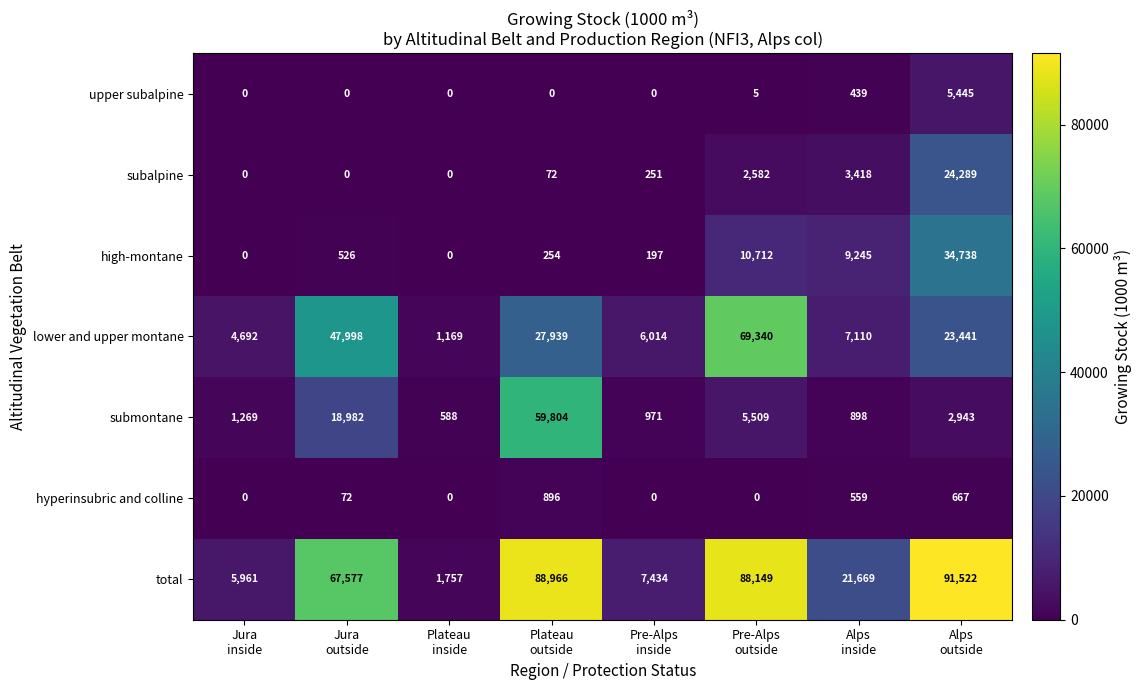

Which series has the largest range (max minus min)?

total